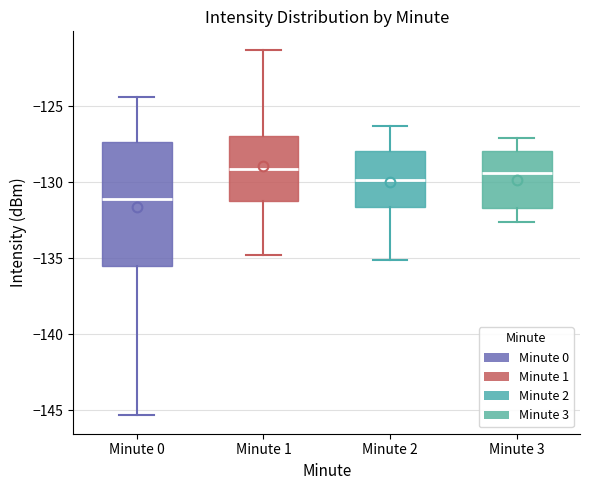

Where does the upper whisker of the box for Minute 0 end on the y-axis? The values are not printed on the chart, so give them approximately, as read against the axis.

-124.5